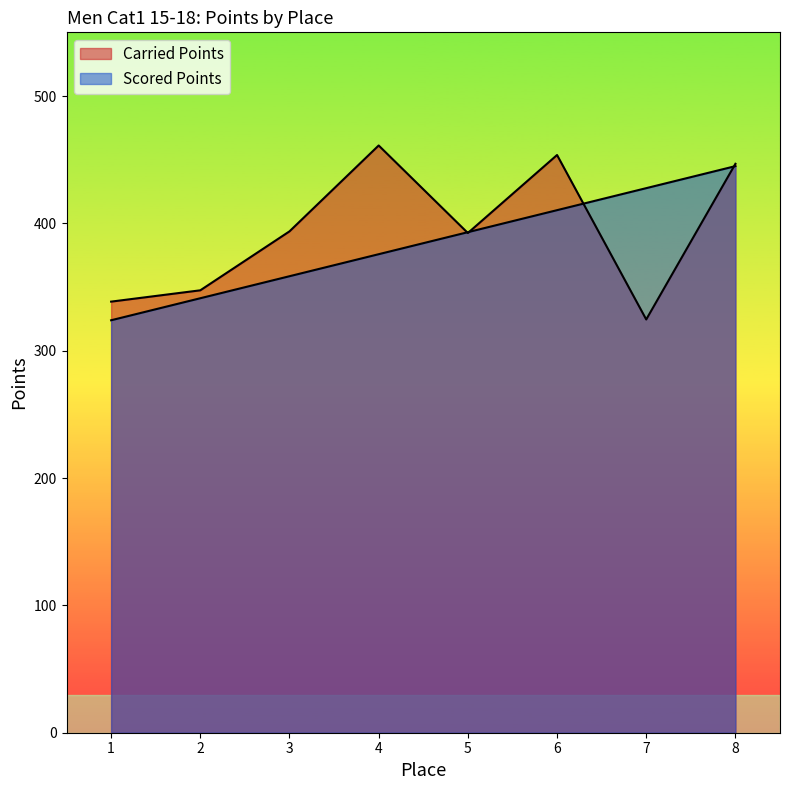

Which has a higher value, 8 or 1?

8